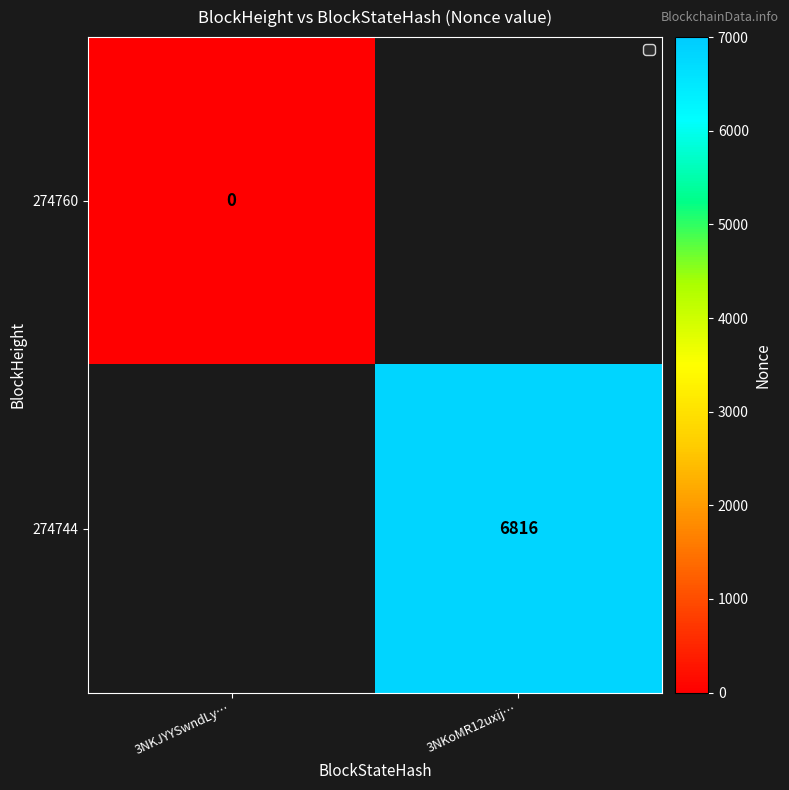

The 274744 series shows 6816 at 3NKoMR12uxij…. True or false?

True